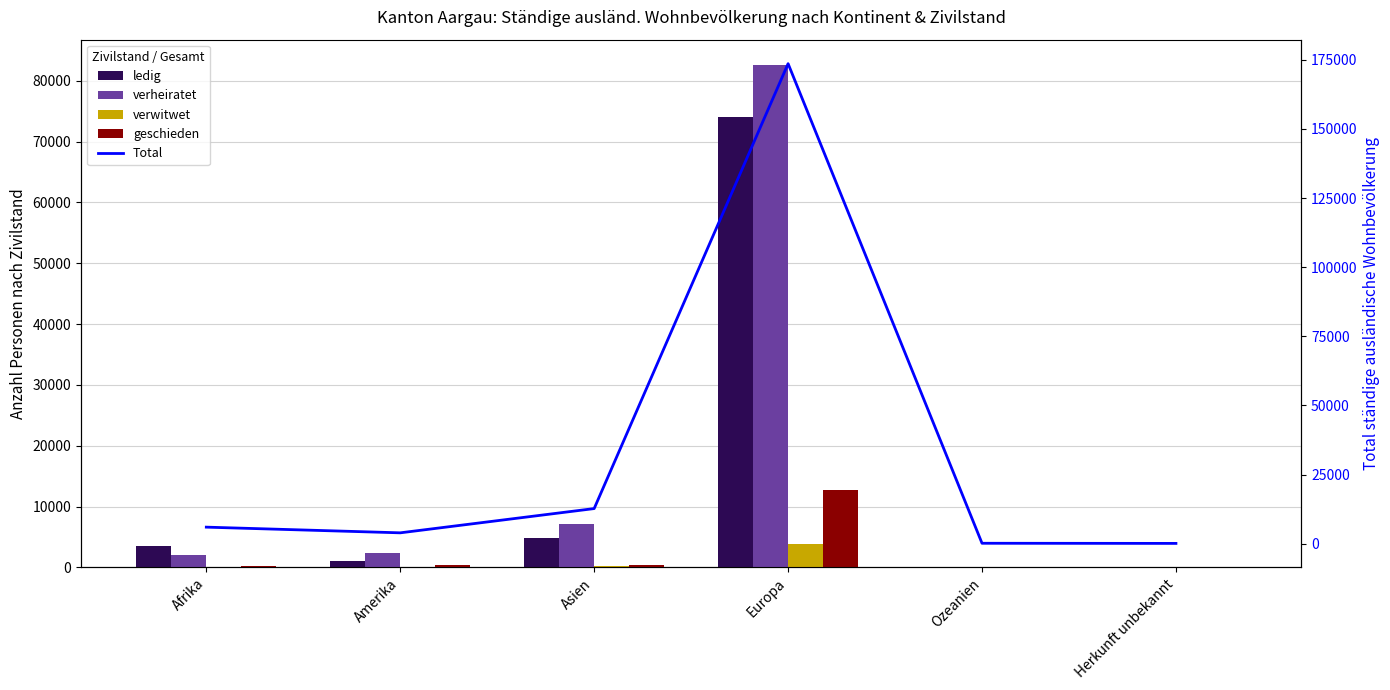

Reading left to right, list all the values displayed in this chart.

ledig: Afrika=3572	Amerika=1028	Asien=4862	Europa=73974	Ozeanien=36	Herkunft unbekannt=74
verheiratet: Afrika=2087	Amerika=2431	Asien=7136	Europa=82636	Ozeanien=136	Herkunft unbekannt=54
verwitwet: Afrika=64	Amerika=57	Asien=242	Europa=3913	Ozeanien=2	Herkunft unbekannt=3
geschieden: Afrika=290	Amerika=410	Asien=457	Europa=12722	Ozeanien=12	Herkunft unbekannt=8
Total: Afrika=6018	Amerika=3962	Asien=12733	Europa=173587	Ozeanien=189	Herkunft unbekannt=139